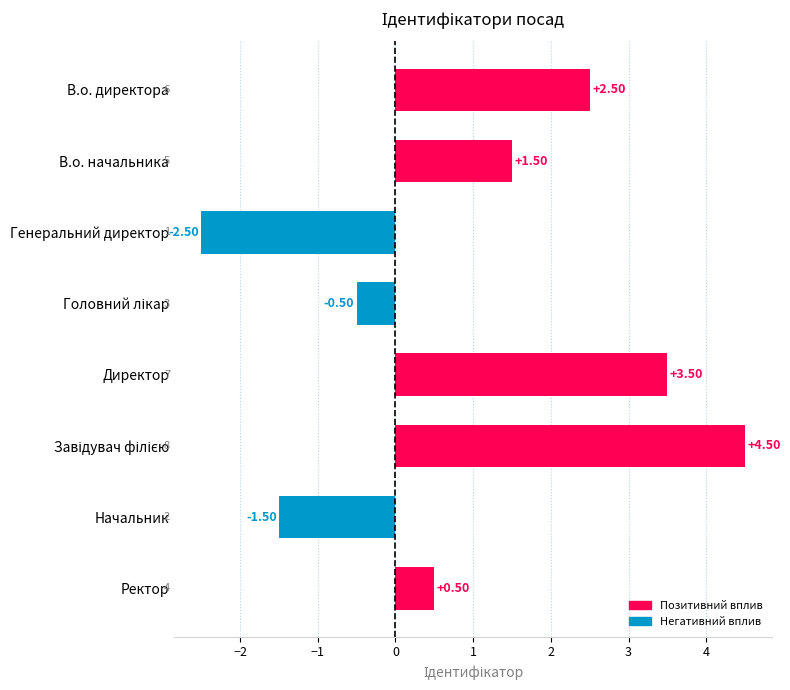

How many data points are less than 1?

4